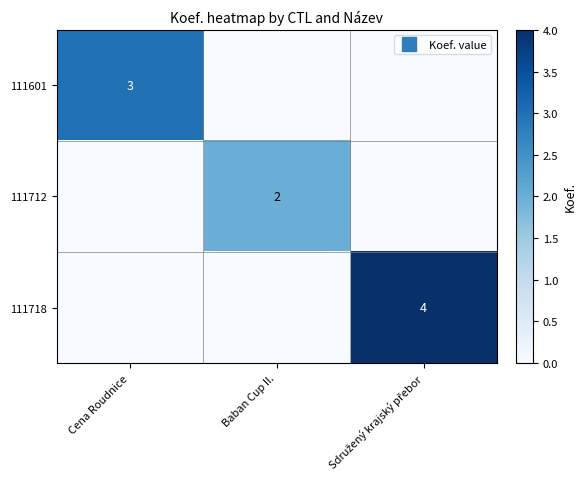

Which series has the widest spread of values?

111718